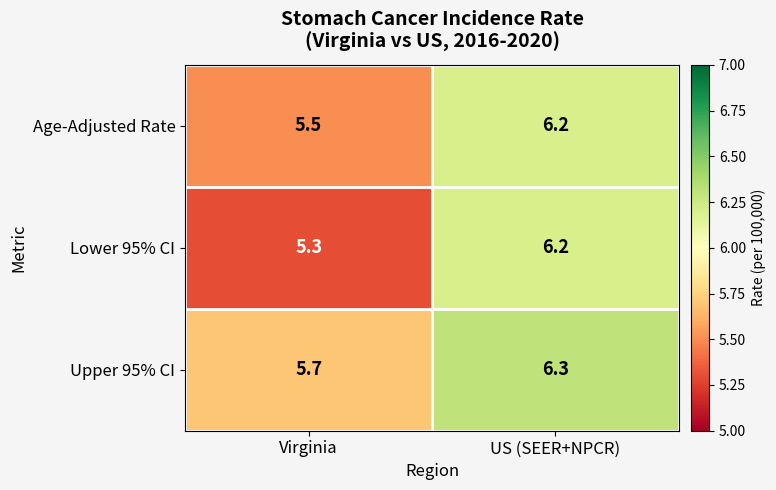

True or false: Upper 95% CI has a value of 3.6 at Virginia.

False